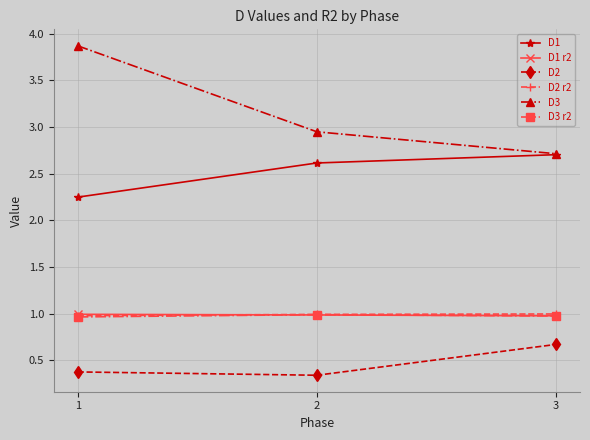

What are all the series names shown in the legend?

D1, D1 r2, D2, D2 r2, D3, D3 r2